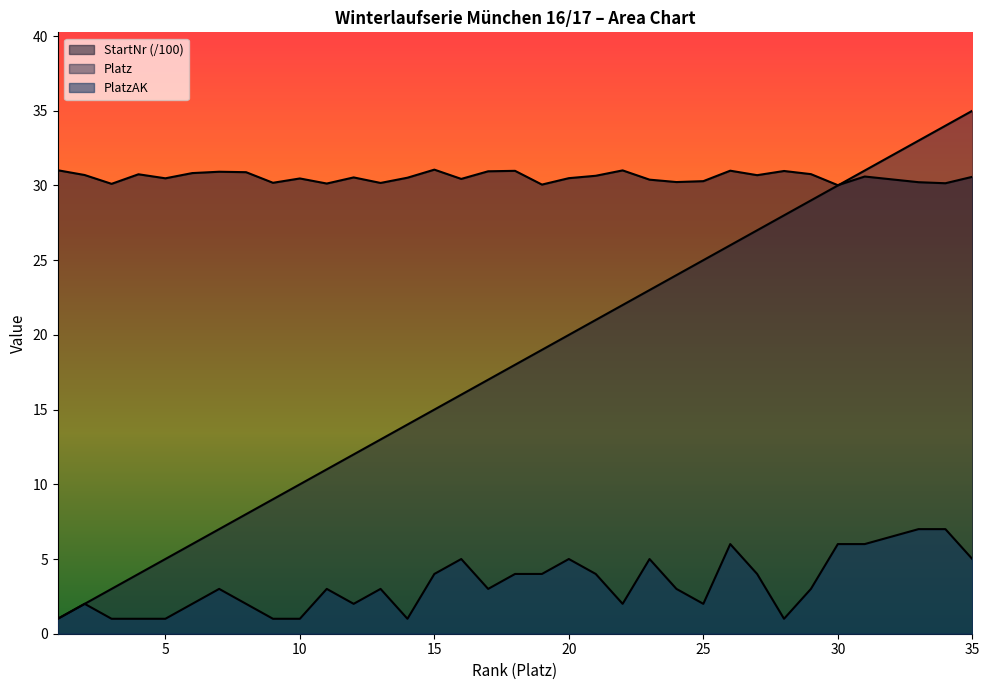

Reading left to right, list all the values displayed in this chart.

PlatzAK: 1=1.0	2=2.0	3=1.0	4=1.0	5=1.0	6=2.0	7=3.0	8=2.0	9=1.0	10=1.0	11=3.0	12=2.0	13=3.0	14=1.0	15=4.0	16=5.0	17=3.0	18=4.0	19=4.0	20=5.0	21=4.0	22=2.0	23=5.0	24=3.0	25=2.0	26=6.0	27=4.0	28=1.0	29=3.0	30=6.0	31=6.0	33=7.0	34=7.0	35=5.0
StartNr: 1=31.0	2=30.7	3=30.1	4=30.8	5=30.5	6=30.8	7=30.9	8=30.9	9=30.2	10=30.5	11=30.1	12=30.5	13=30.2	14=30.5	15=31.1	16=30.4	17=30.9	18=31.0	19=30.1	20=30.5	21=30.6	22=31.0	23=30.4	24=30.2	25=30.3	26=31.0	27=30.7	28=31.0	29=30.8	30=30.0	31=30.6	33=30.2	34=30.1	35=30.6
Platz: 1=1.0	2=2.0	3=3.0	4=4.0	5=5.0	6=6.0	7=7.0	8=8.0	9=9.0	10=10.0	11=11.0	12=12.0	13=13.0	14=14.0	15=15.0	16=16.0	17=17.0	18=18.0	19=19.0	20=20.0	21=21.0	22=22.0	23=23.0	24=24.0	25=25.0	26=26.0	27=27.0	28=28.0	29=29.0	30=30.0	31=31.0	33=33.0	34=34.0	35=35.0